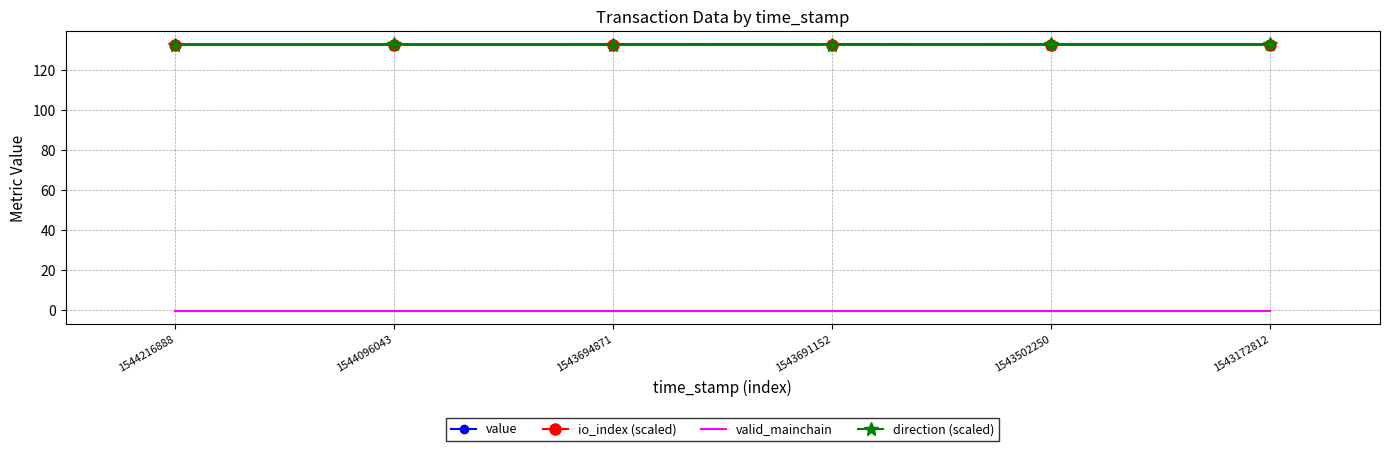

The direction (scaled) series shows 132.7 at 1544096043. True or false?

True